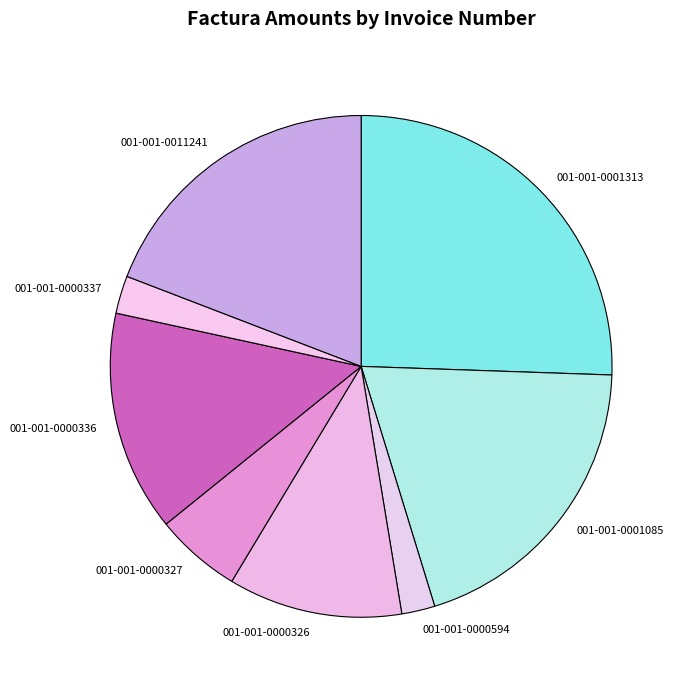

Is it true that 001-001-0001085 is 20% of the pie?

True